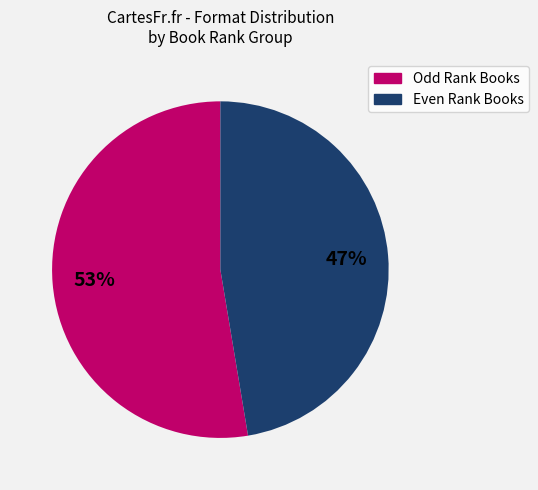

Count the number of slices in the pie.

2